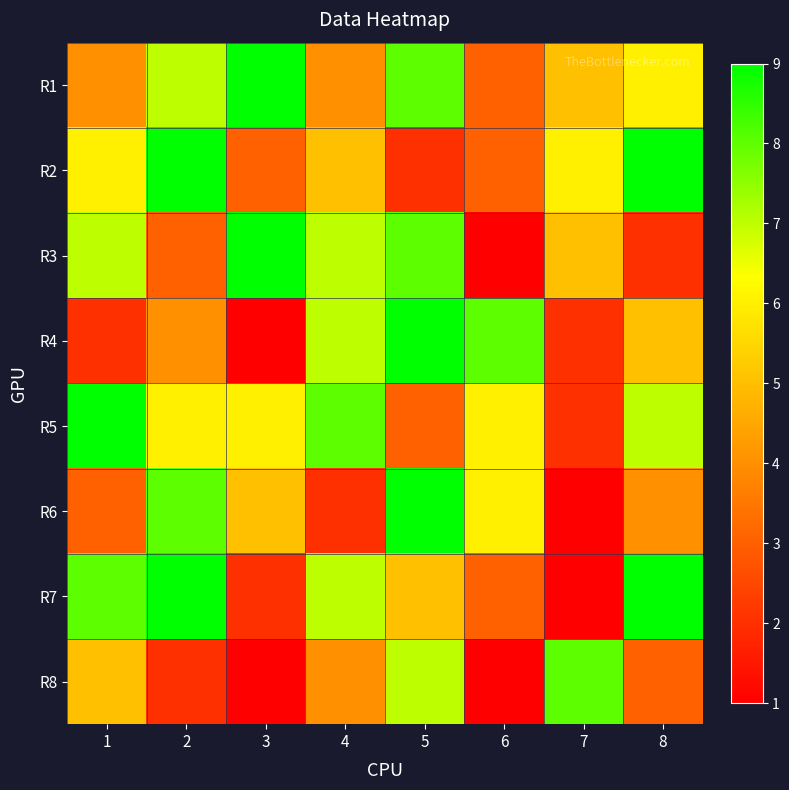

Count the number of data series in this chart.

8